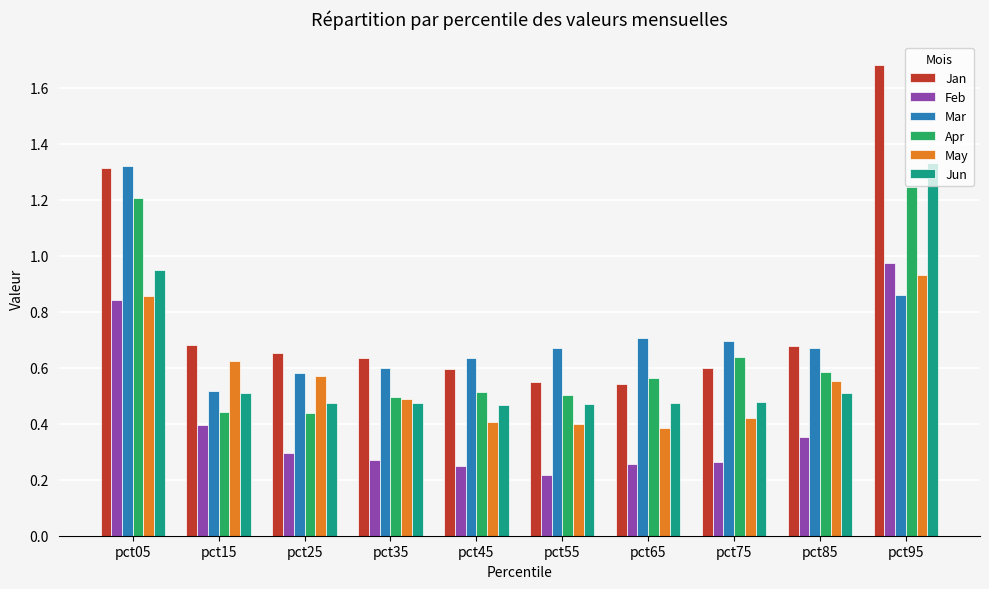

The Apr series shows 0.3 at pct65. True or false?

False